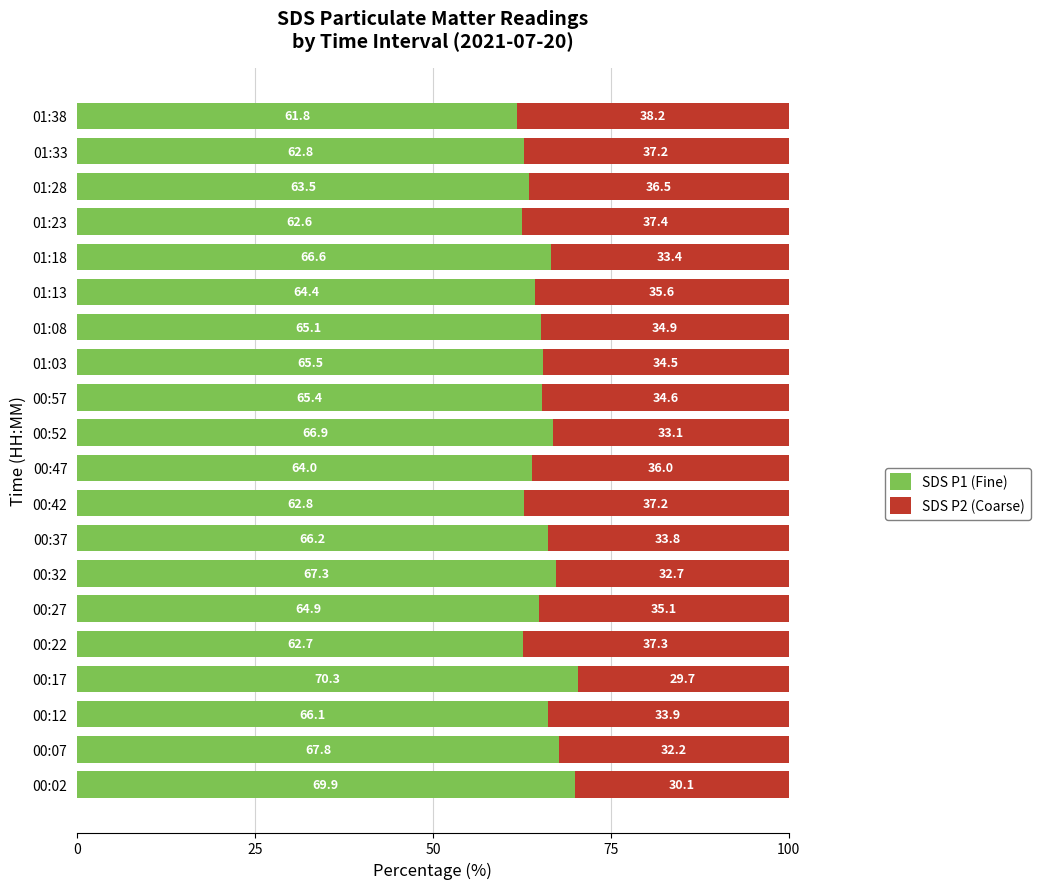

At which label does SDS P1 (Fine) reach its peak?

00:17